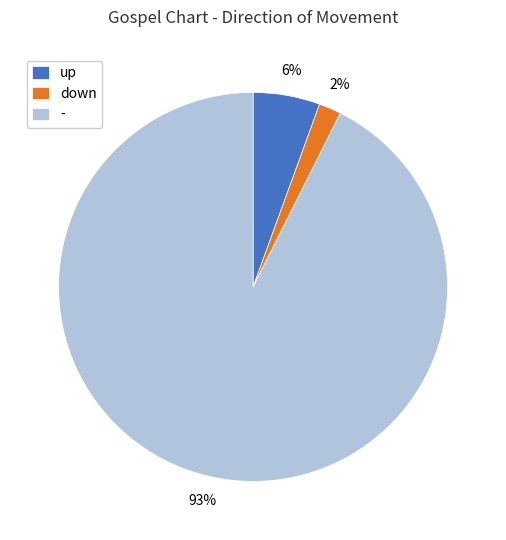

To the nearest percent, what is the average slice percentage?

33%